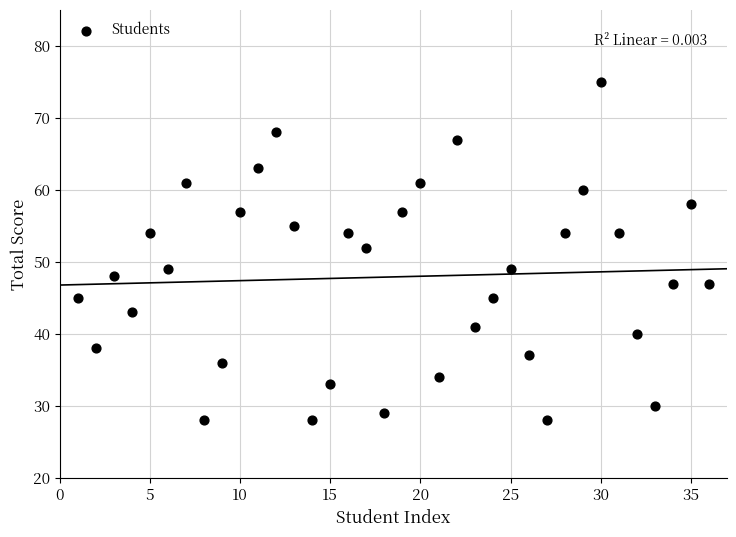

What Y value in the scatter plot is closest to 51?

52